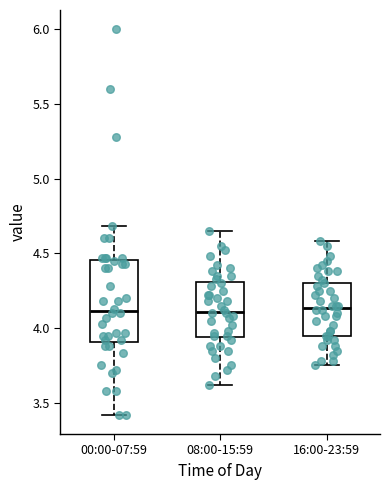

Where is the lower edge of the box for 16:00-23:59 on the y-axis? The values are not printed on the chart, so give them approximately, as read against the axis.

3.95